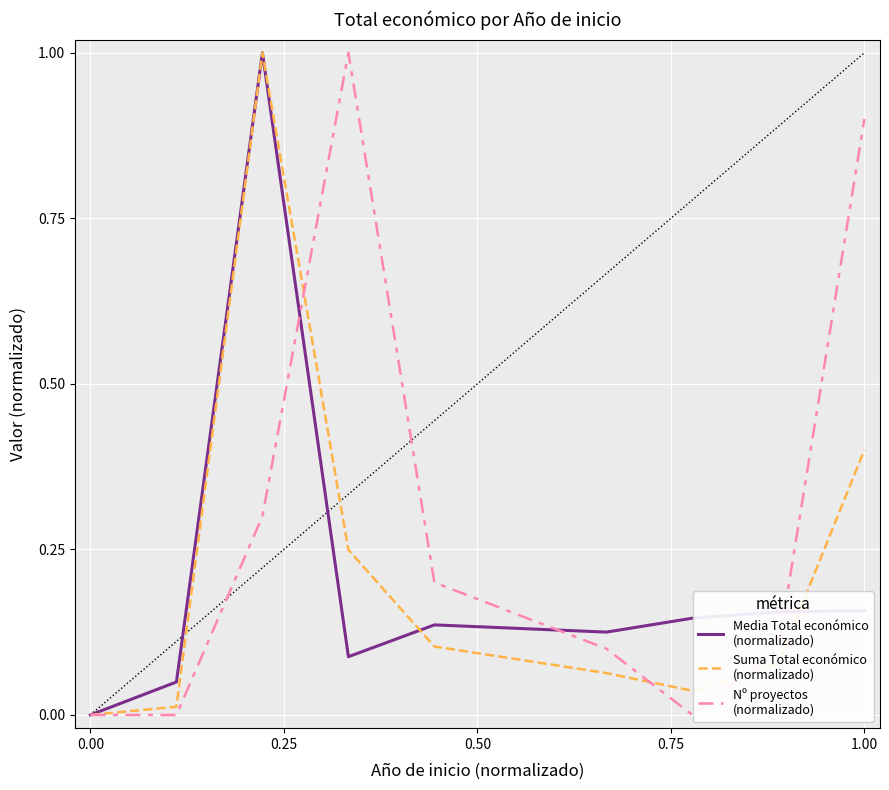

What is the greatest value displayed?

1.0